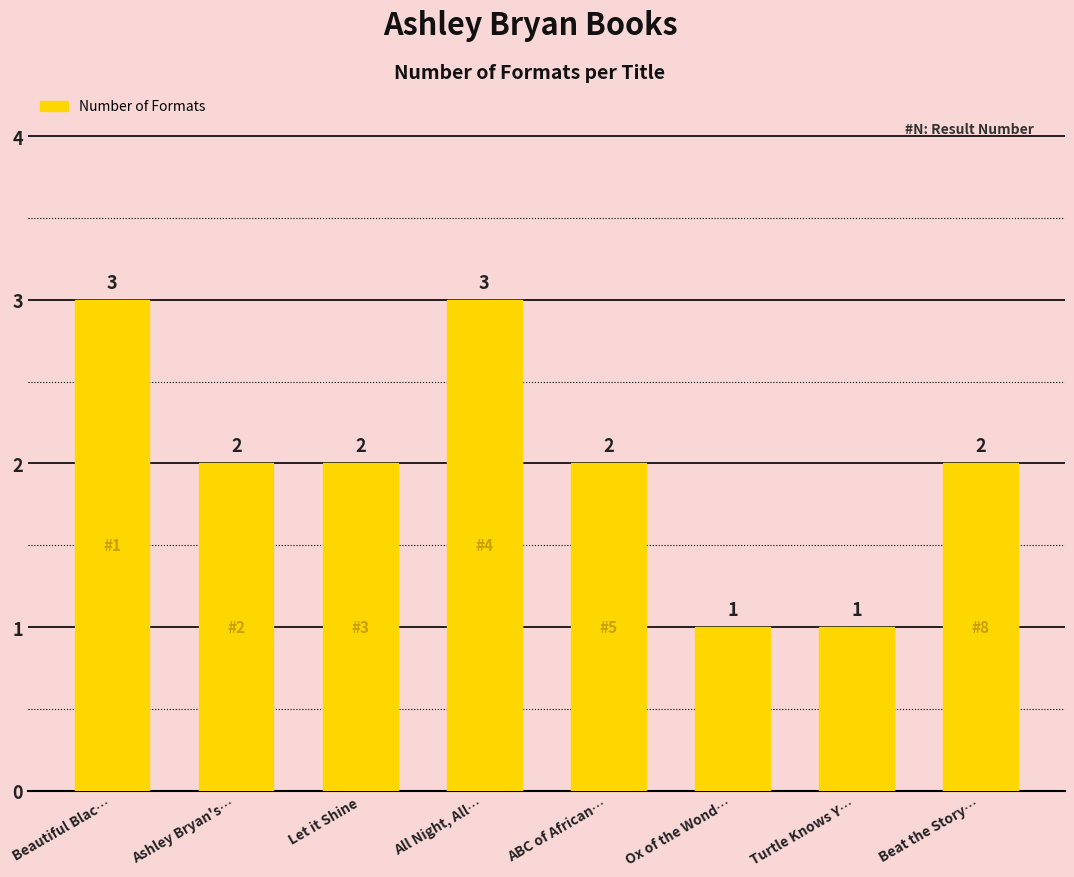

What is the minimum value shown in the chart?

1